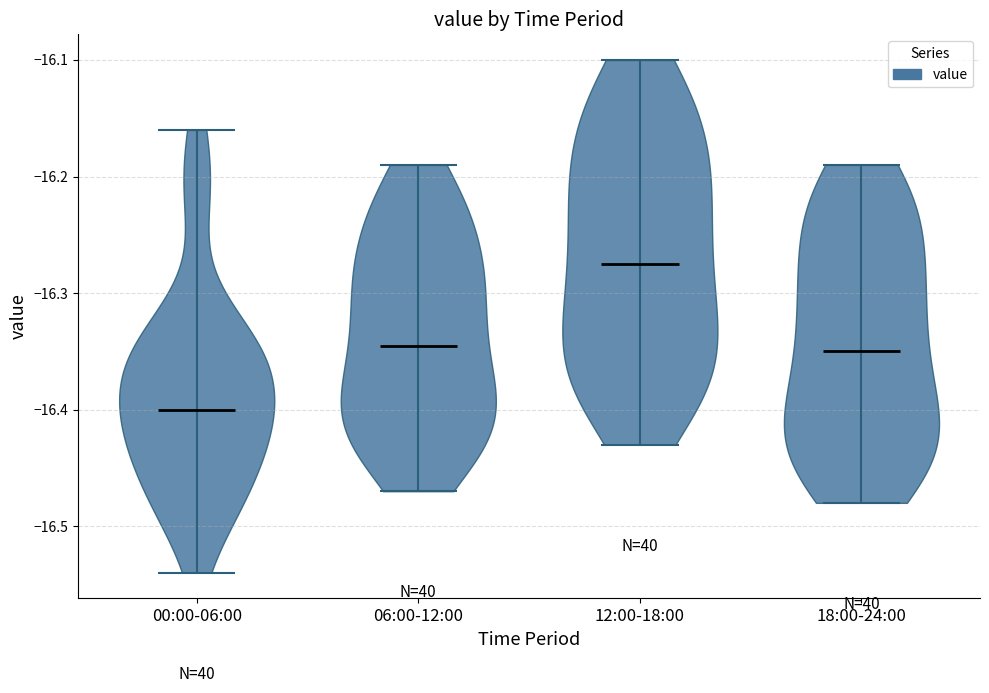

Where does the median line of the violin for 18:00-24:00 sit on the y-axis? The values are not printed on the chart, so give them approximately, as read against the axis.

-16.35